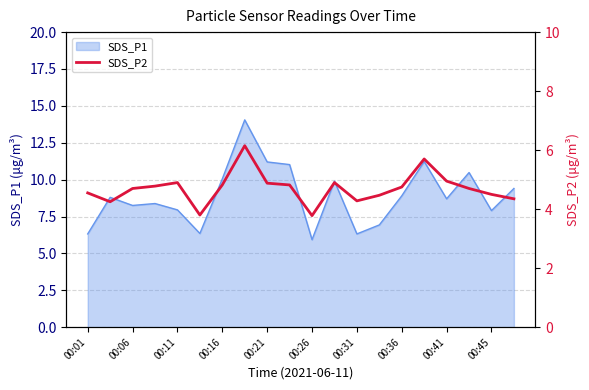

What is the difference between the maximum and minimum values?

2.4